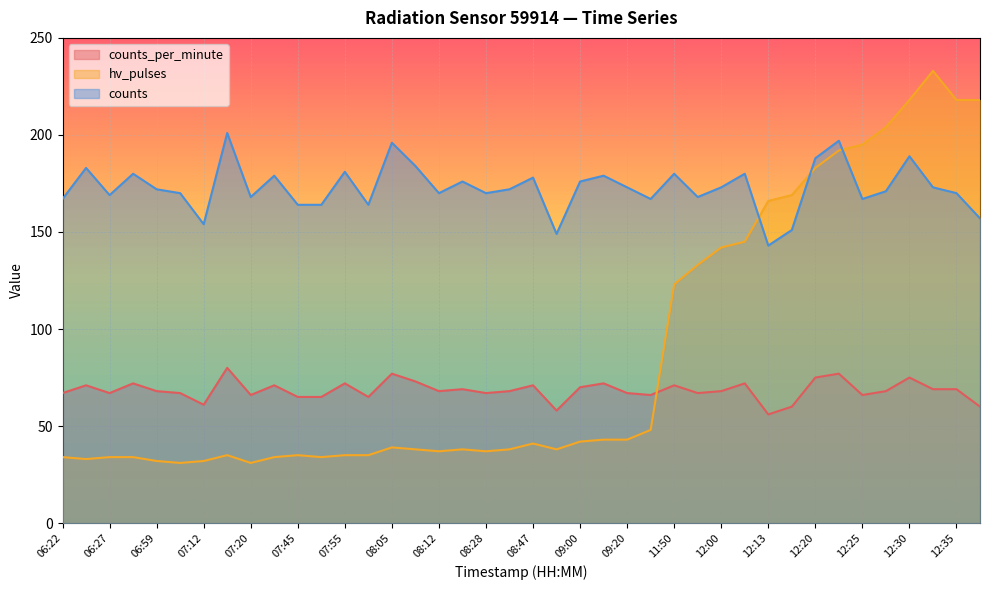

At 07:55, list the series in order from smallest to largest.

hv_pulses, counts_per_minute, counts